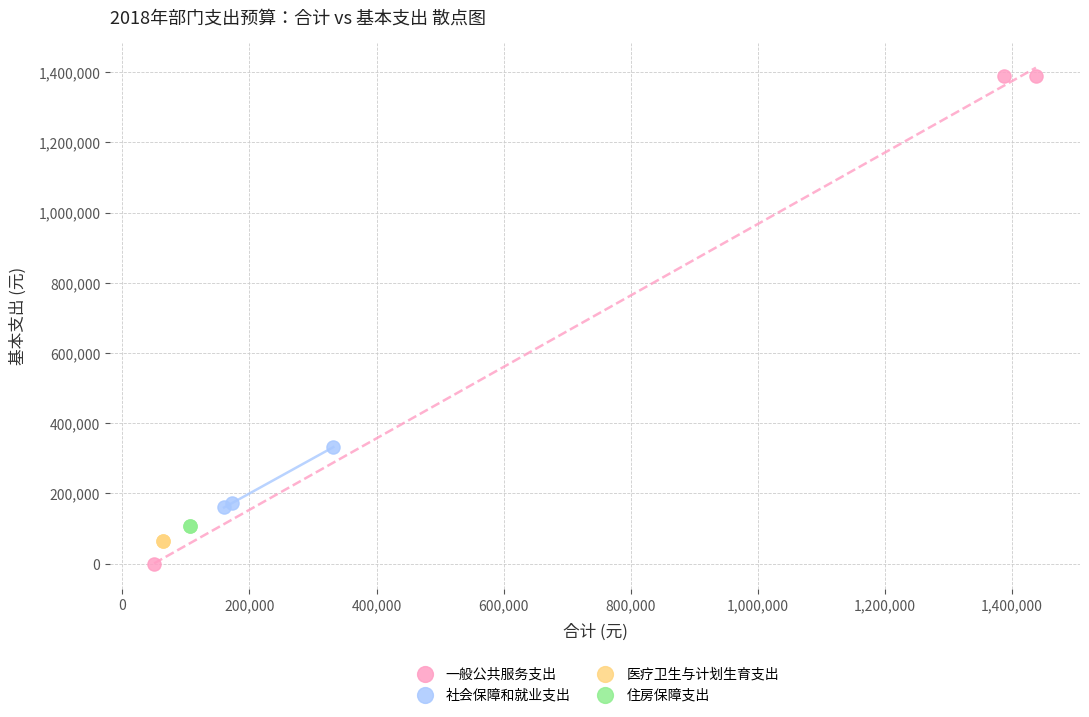

What are all the series names shown in the legend?

一般公共服务支出, 社会保障和就业支出, 医疗卫生与计划生育支出, 住房保障支出